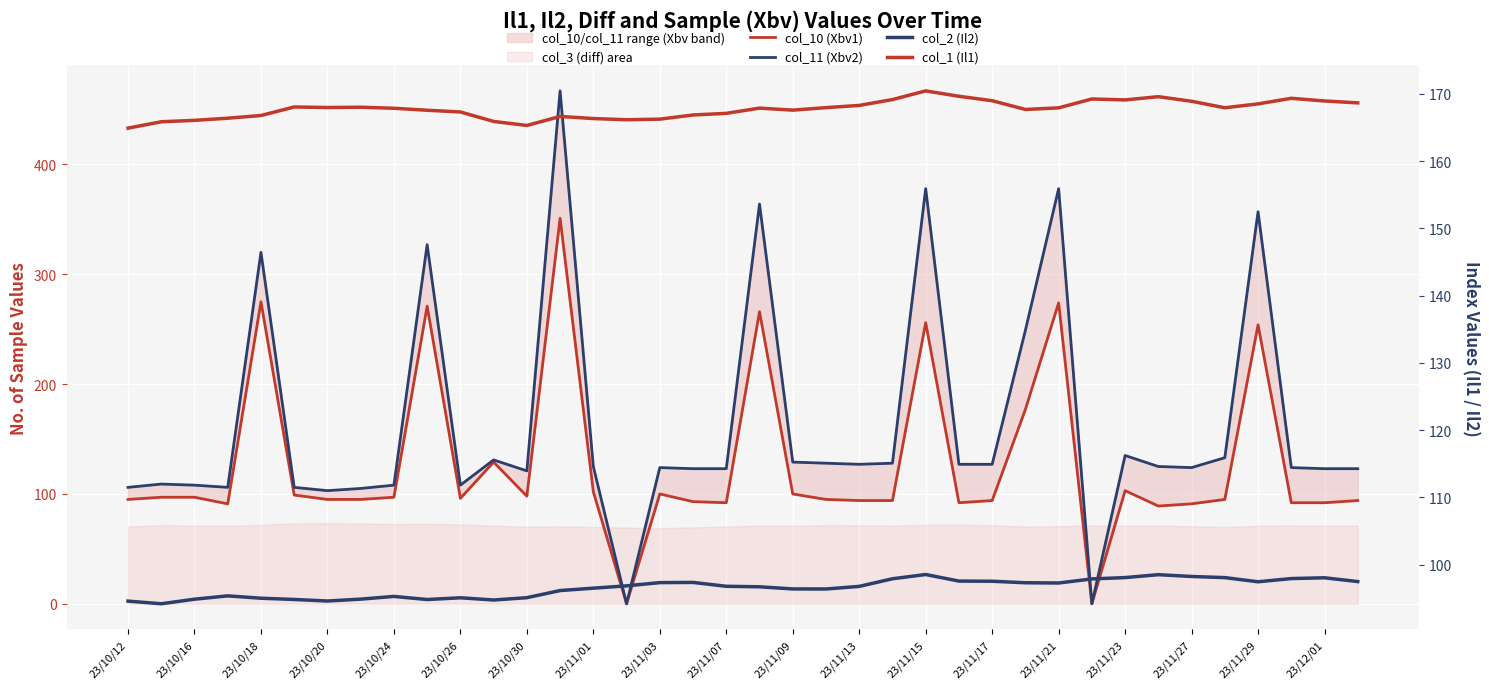

List the series in order of their peak value, lowest first.

col_2 (Il2), col_1 (Il1), col_10 (Xbv1), col_11 (Xbv2)